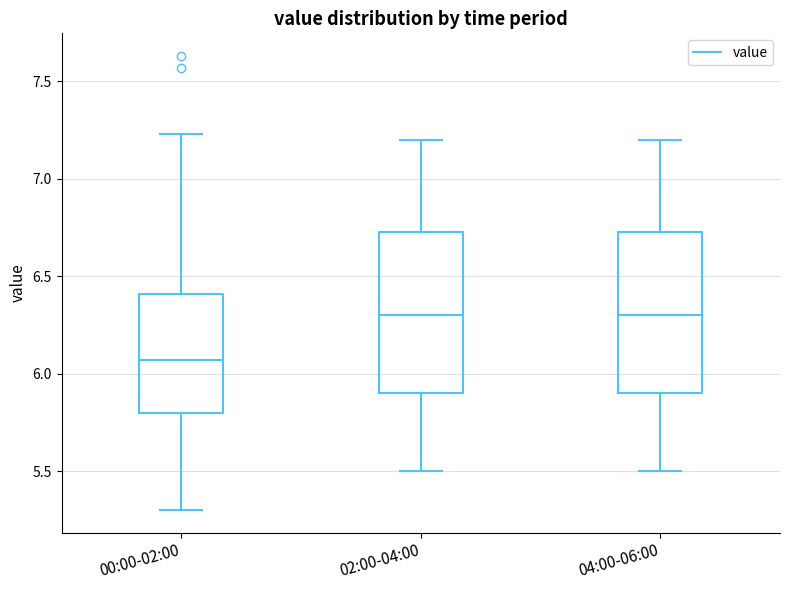

Where is the upper edge of the box for 00:00-02:00 on the y-axis? The values are not printed on the chart, so give them approximately, as read against the axis.

6.40